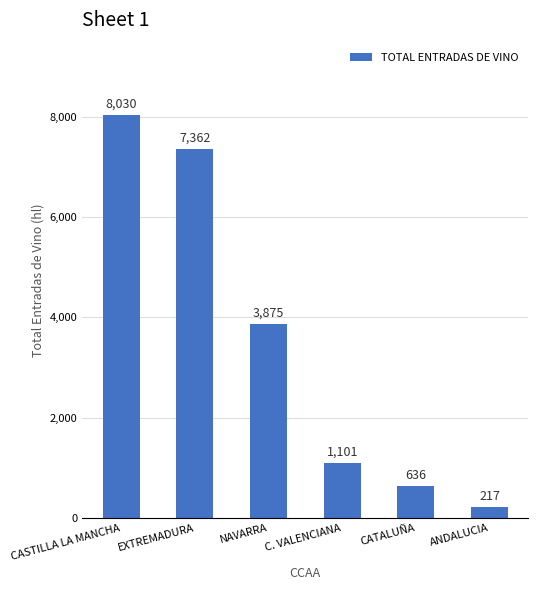

Where is the data nearest to the value 4123?

NAVARRA